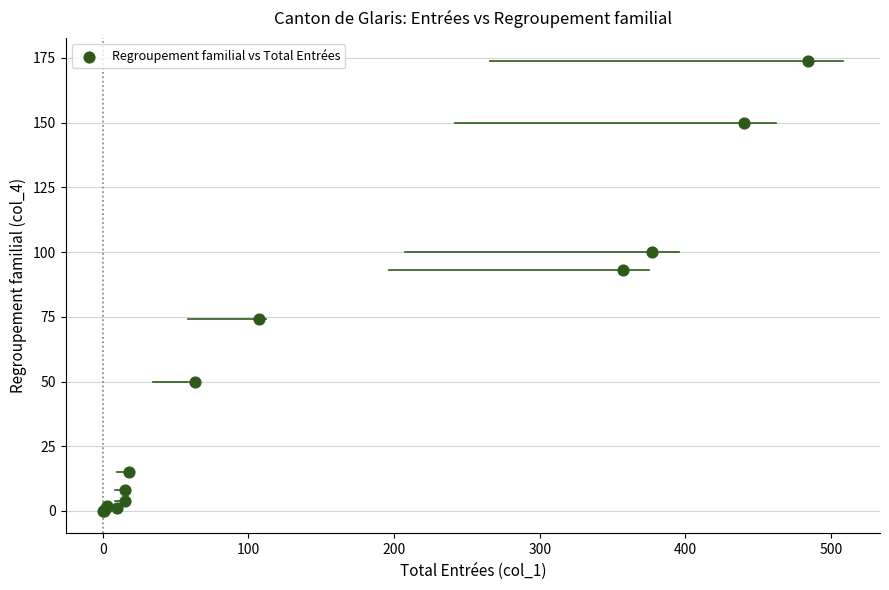

What Y value in the scatter plot is closest to 87?

93